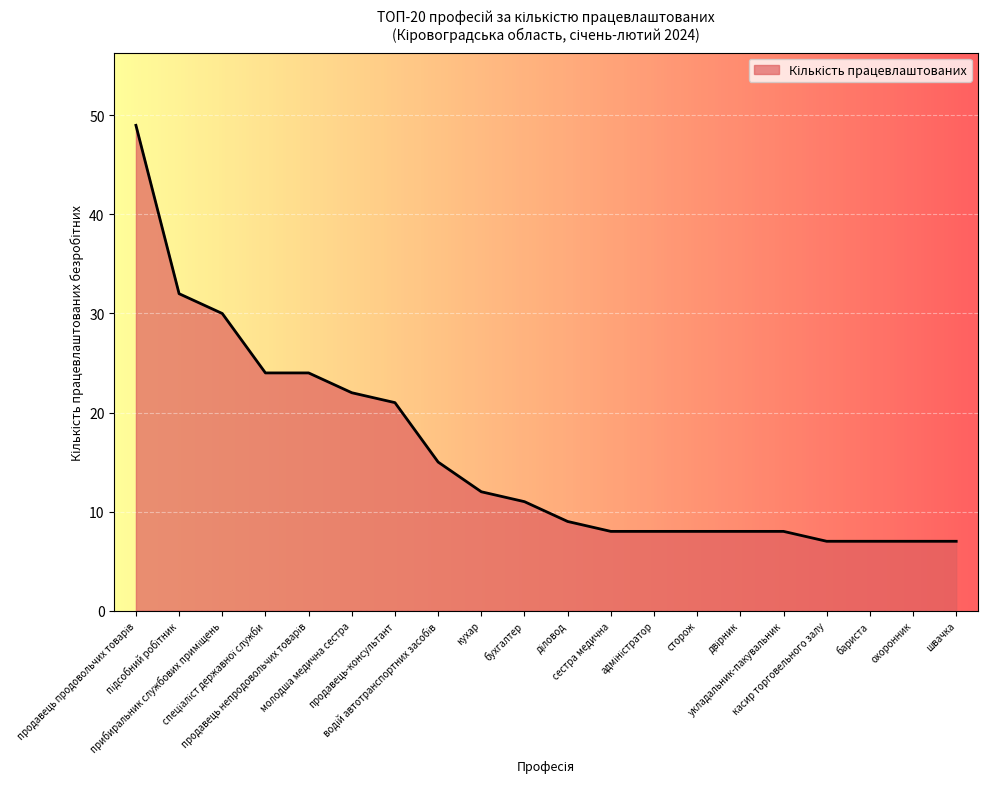

What is the difference between the second highest and second lowest values?

25